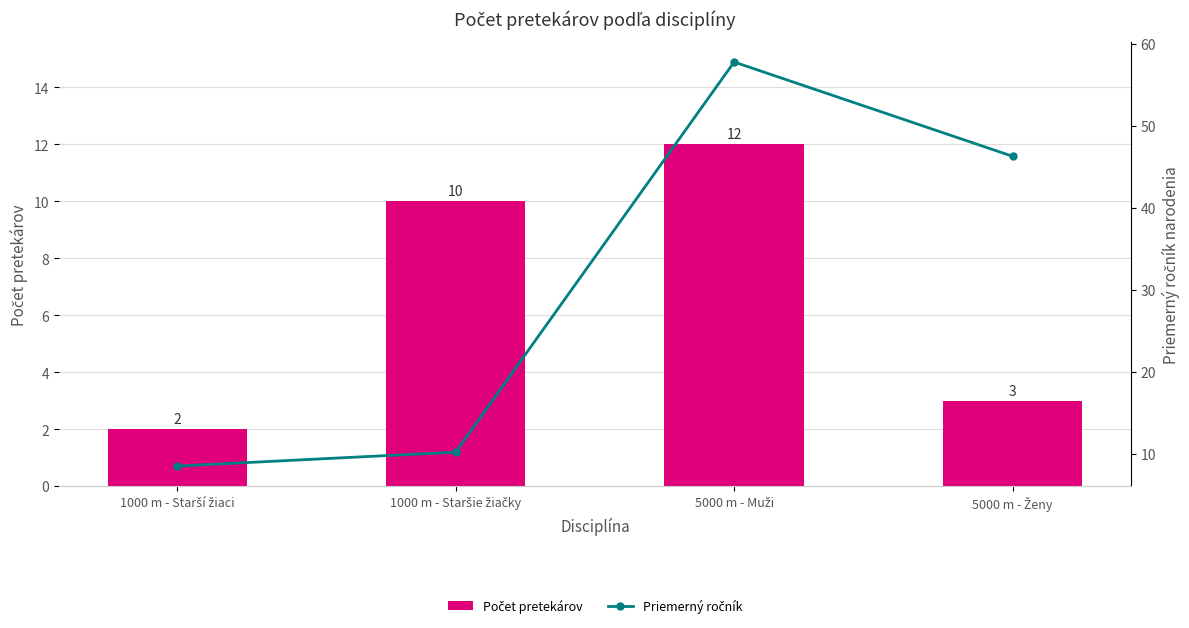

Reading left to right, extract all data points from this chart.

Počet pretekárov: 2.0	10.0	12.0	3.0
Priemerný ročník: 8.5	10.2	57.8	46.3